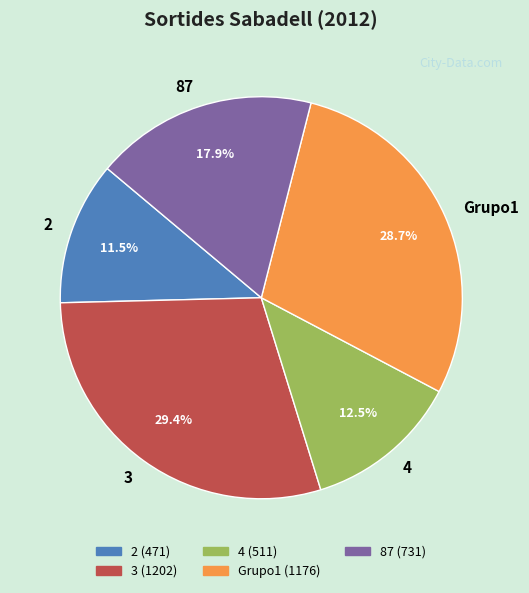

Is it true that 87 is 28% of the pie?

False